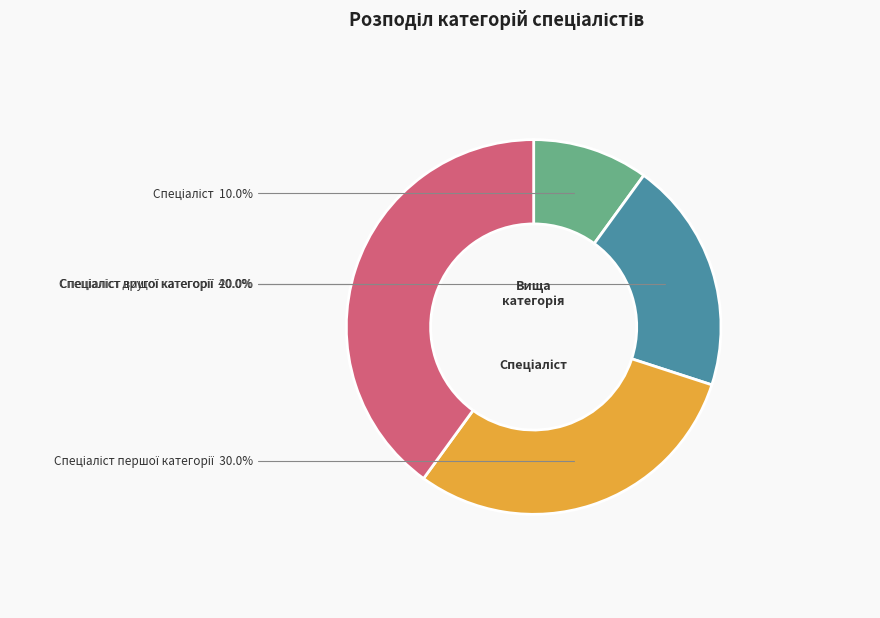

Does any single category account for the majority?

No